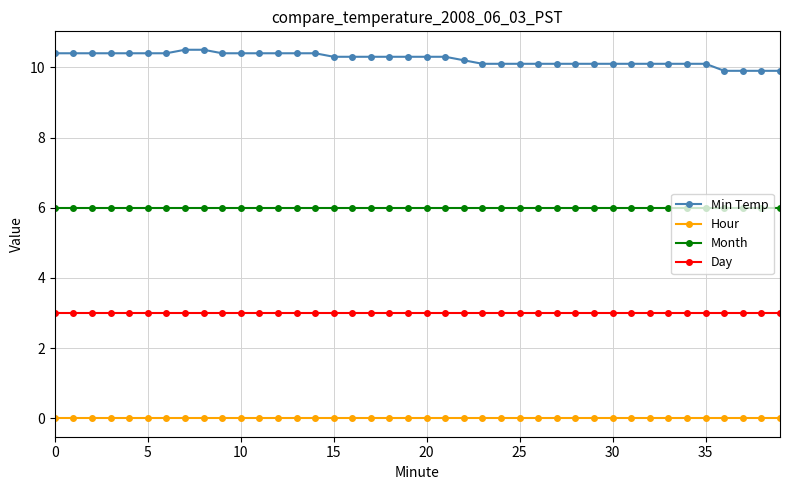

What are all the series names shown in the legend?

Min Temp, Hour, Month, Day